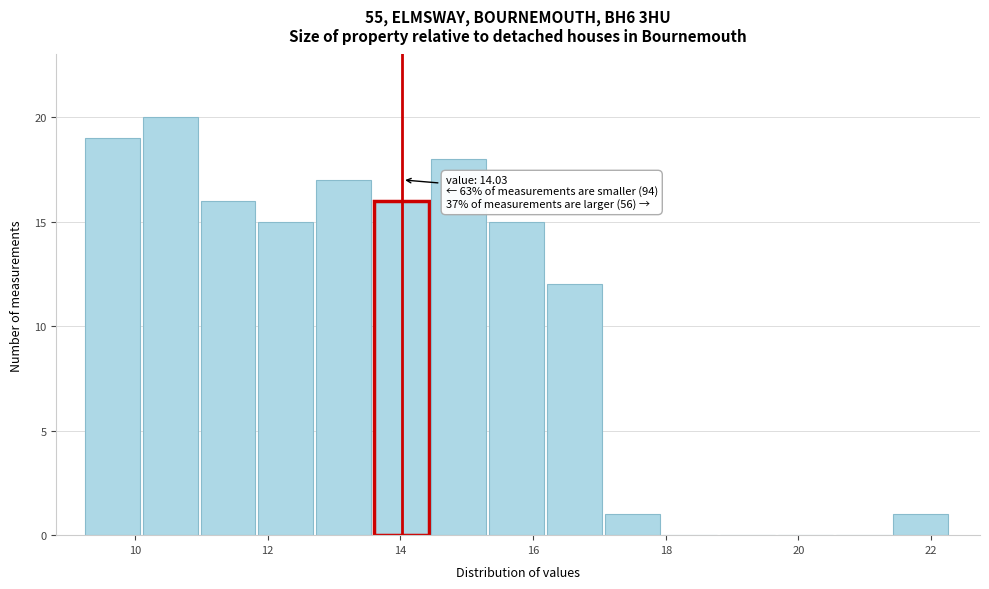

Over which range of the x-axis is the bar tallest?

10.2 to 11.0